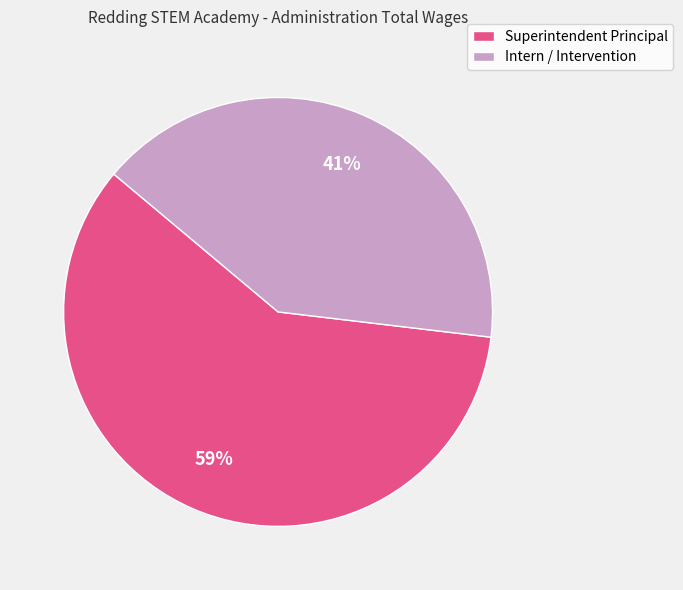

To the nearest percent, what percentage of the pie is Superintendent Principal?

59%